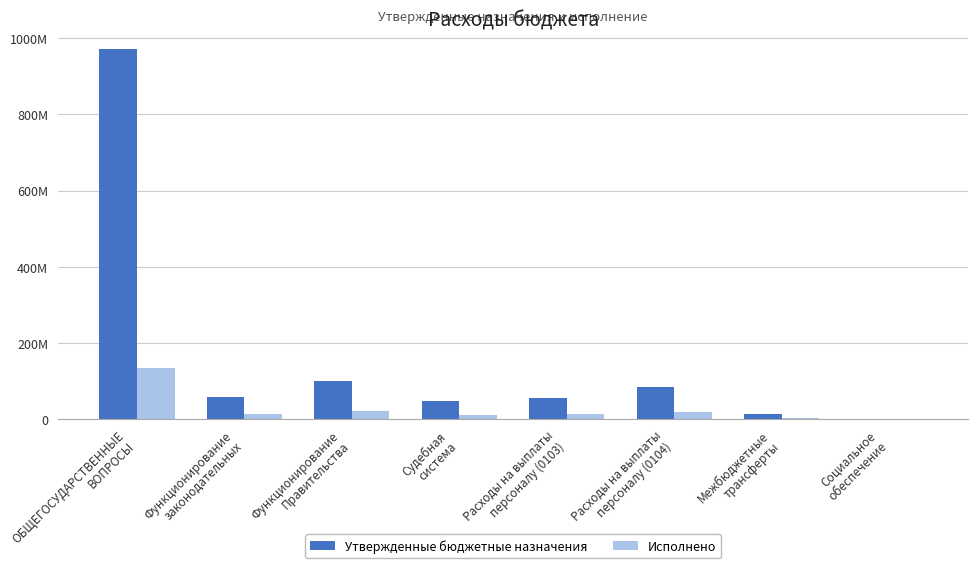

What is the value of the Утвержденные бюджетные назначения bar at the 5th from the left?

56767231.5